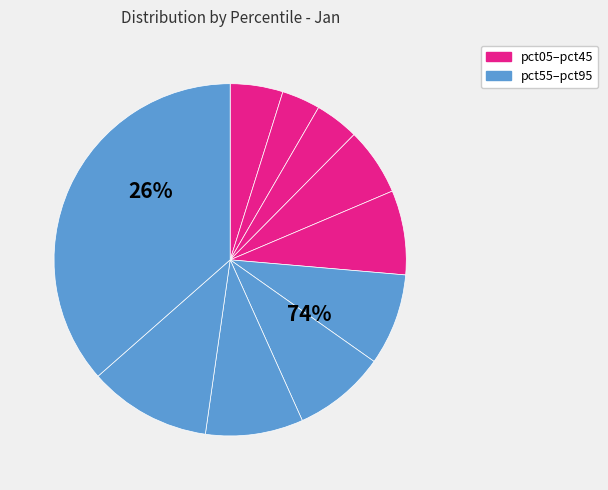

Which slice is the largest?

pct95